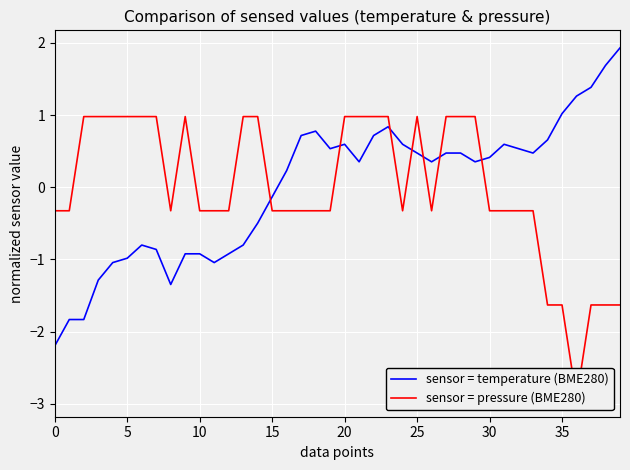

Reading left to right, transcribe all the data shown in this chart.

sensor = temperature (BME280): -2.2	-1.8	-1.8	-1.3	-1.0	-1.0	-0.8	-0.9	-1.3	-0.9	-0.9	-1.0	-0.9	-0.8	-0.5	-0.1	0.2	0.7	0.8	0.5	0.6	0.4	0.7	0.8	0.6	0.5	0.4	0.5	0.5	0.4	0.4	0.6	0.5	0.5	0.7	1.0	1.3	1.4	1.7	1.9
sensor = pressure (BME280): -0.3	-0.3	1.0	1.0	1.0	1.0	1.0	1.0	-0.3	1.0	-0.3	-0.3	-0.3	1.0	1.0	-0.3	-0.3	-0.3	-0.3	-0.3	1.0	1.0	1.0	1.0	-0.3	1.0	-0.3	1.0	1.0	1.0	-0.3	-0.3	-0.3	-0.3	-1.6	-1.6	-2.9	-1.6	-1.6	-1.6